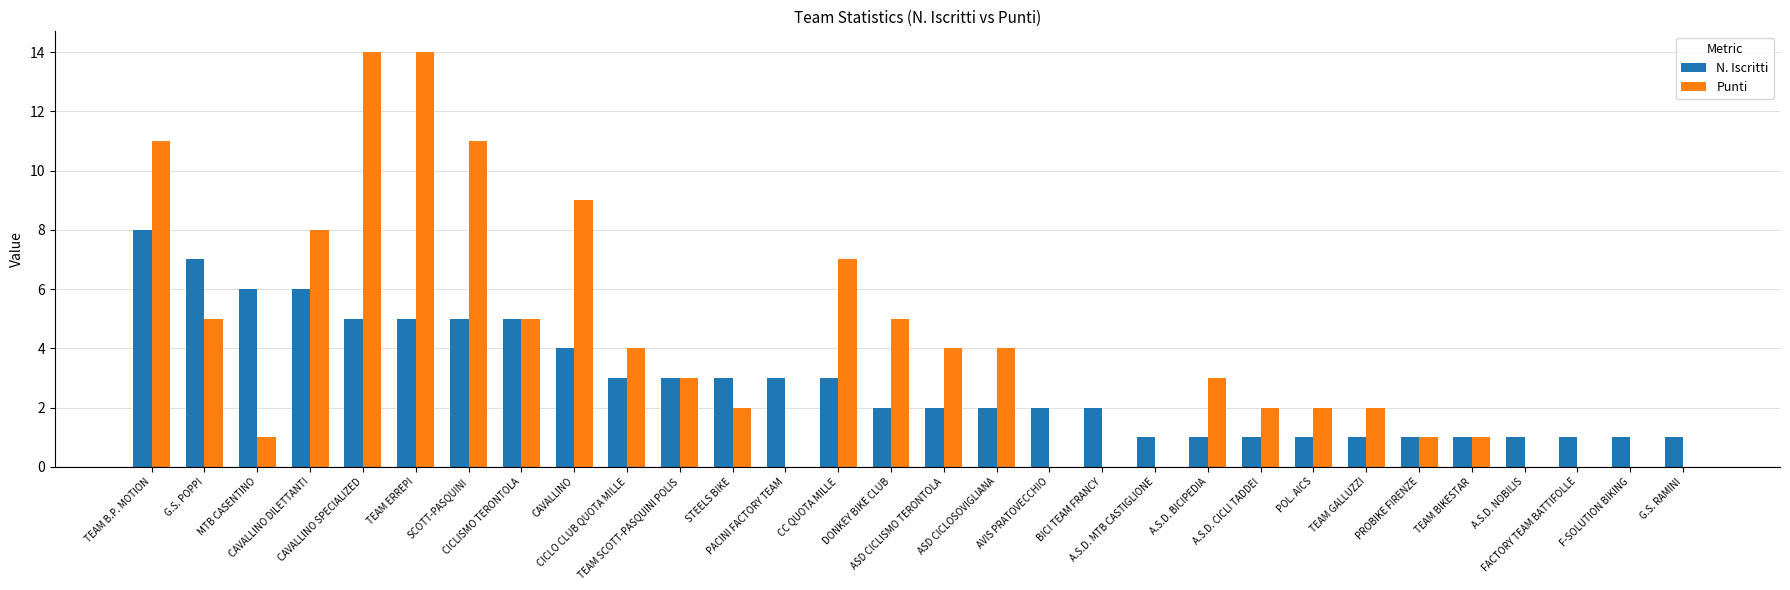

What are all the series names shown in the legend?

N. Iscritti, Punti